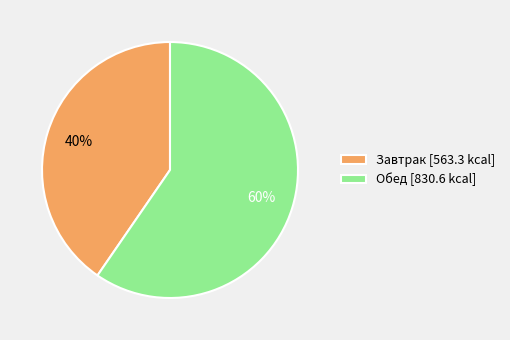

To the nearest percent, what portion does Завтрак represent?

40%